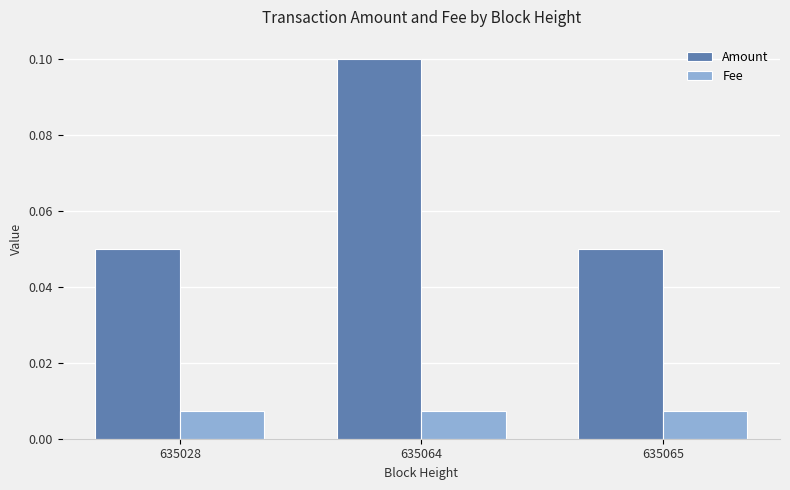

How many distinct data groups are displayed?

2